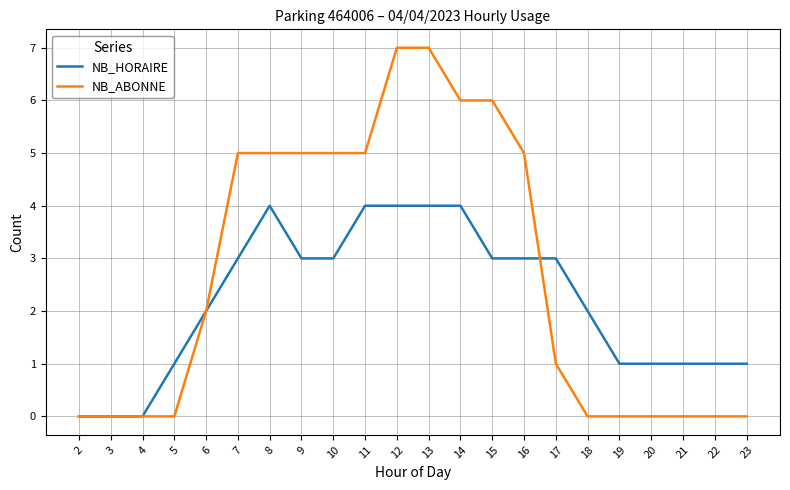

Between 12 and 14, which series saw the biggest shift?

NB_ABONNE